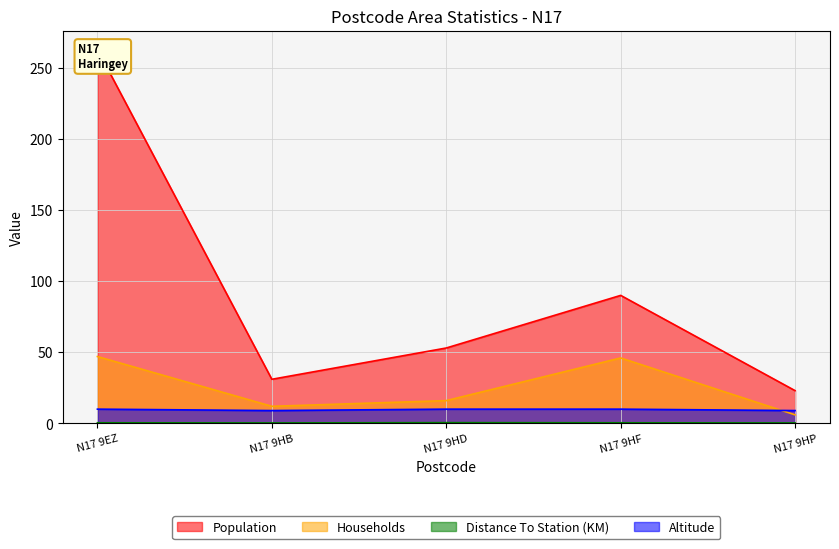

The value of Altitude at N17 9HP is 5.2. True or false?

False